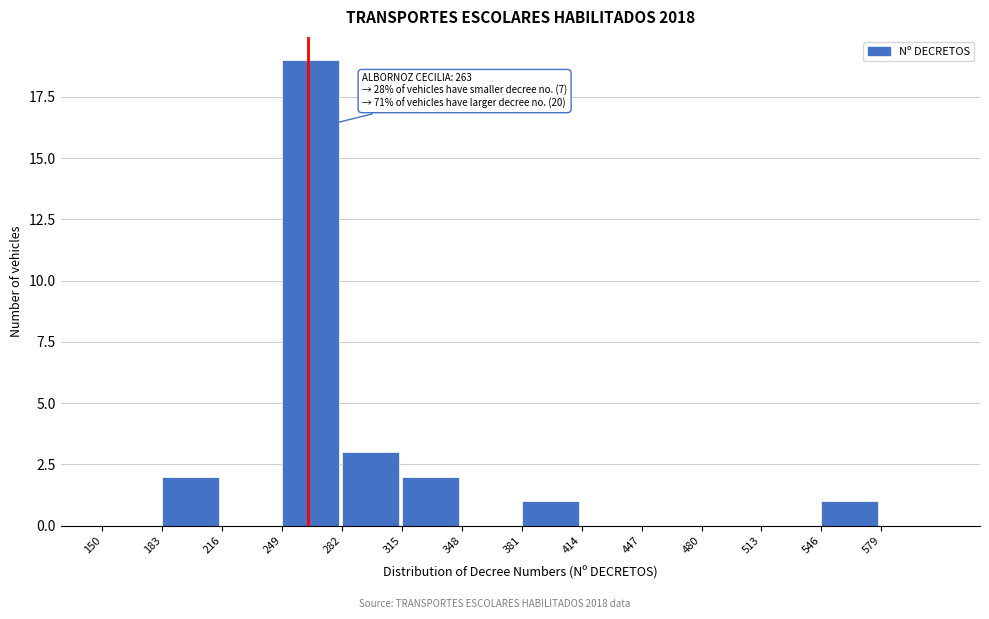

Which range on the x-axis has the tallest bar?

249 to 282